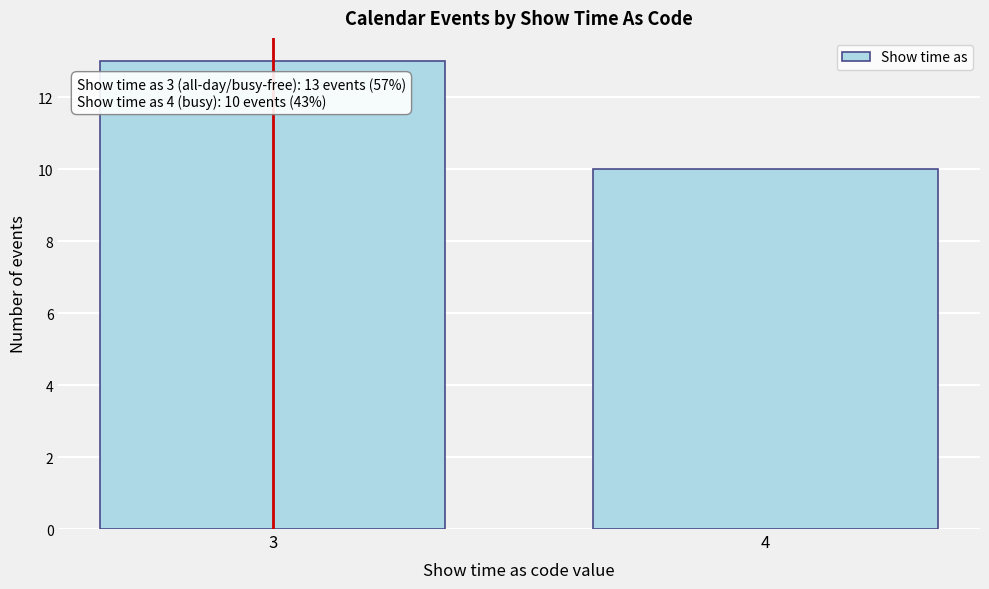

Reading left to right, transcribe all the data shown in this chart.

13	10